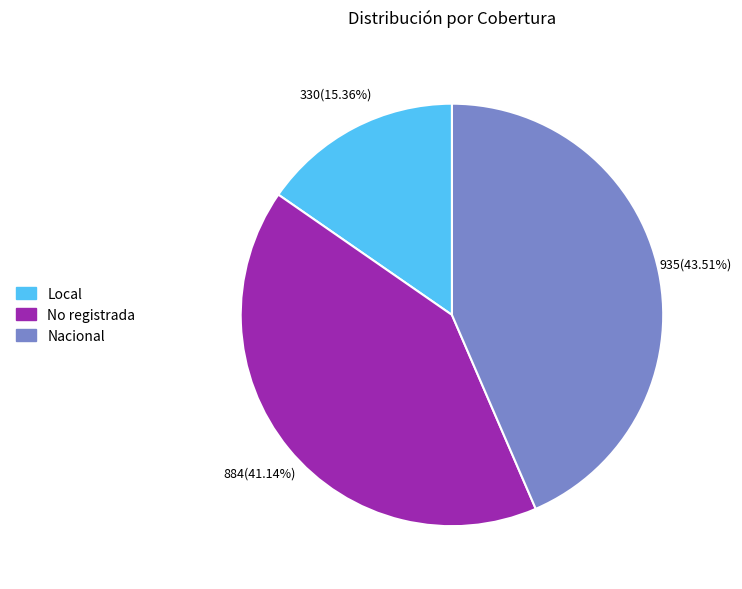

What is the smallest slice in the pie chart?

Local